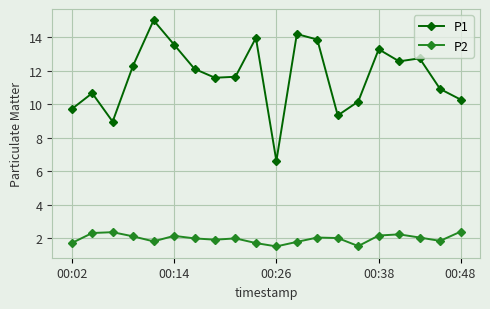

What is the value of the P2 point at the 18th from the left?

2.0